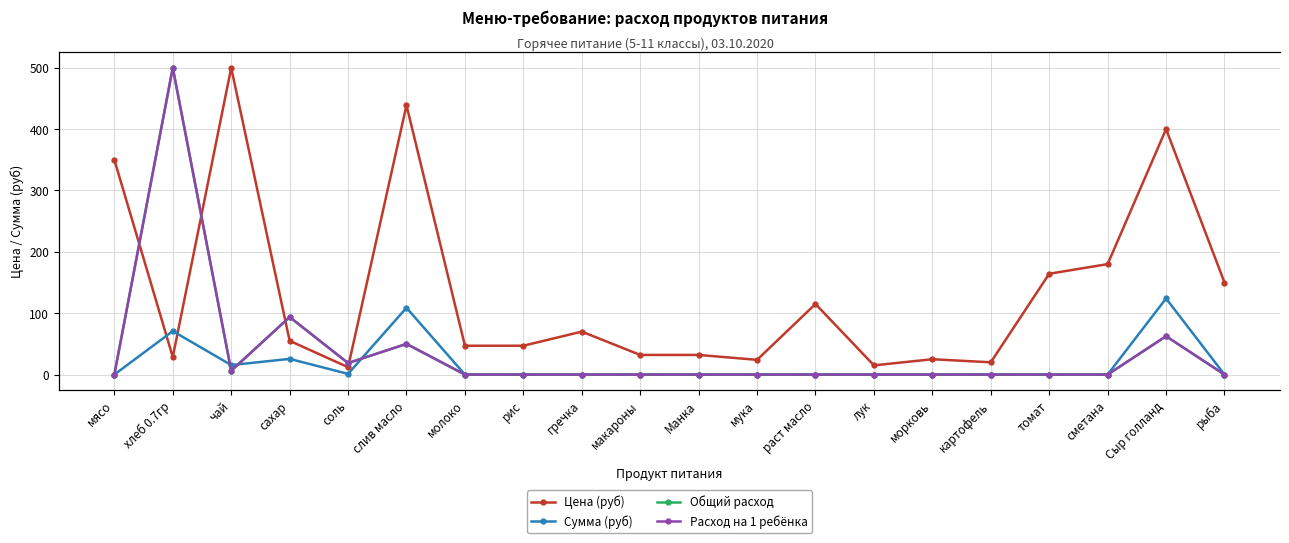

The Расход на 1 ребёнка series shows 0.0 at мука. True or false?

True